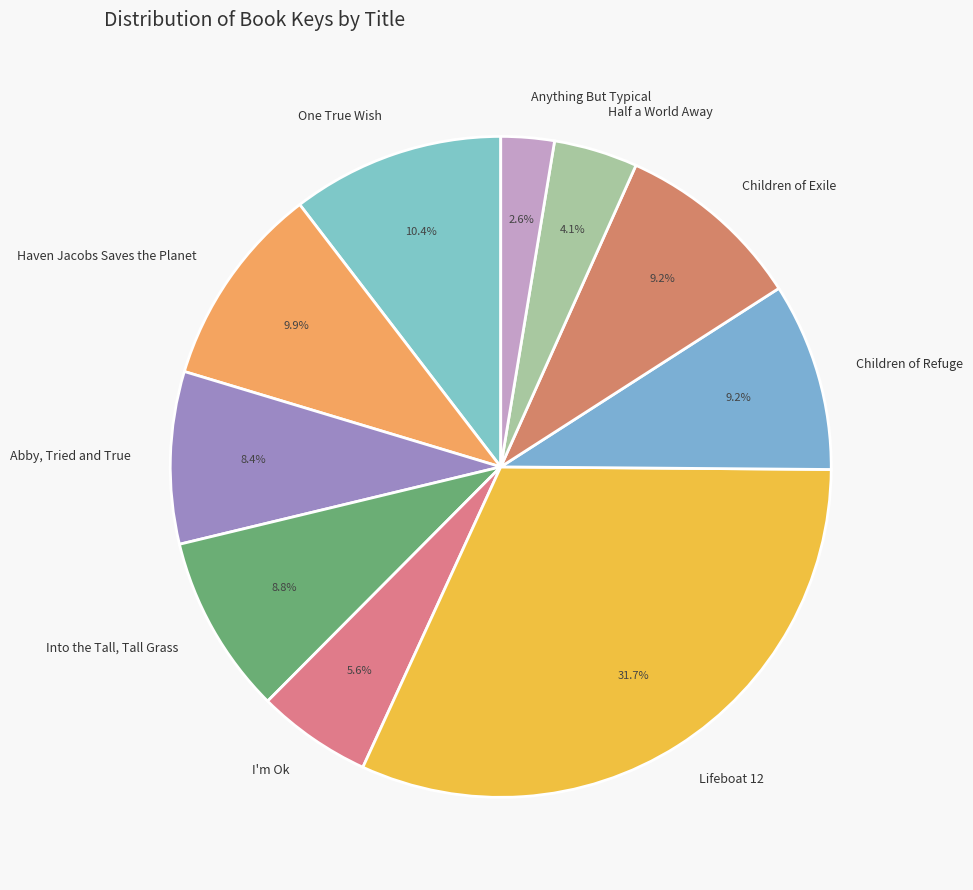

Which category has the biggest portion of the pie?

Lifeboat 12